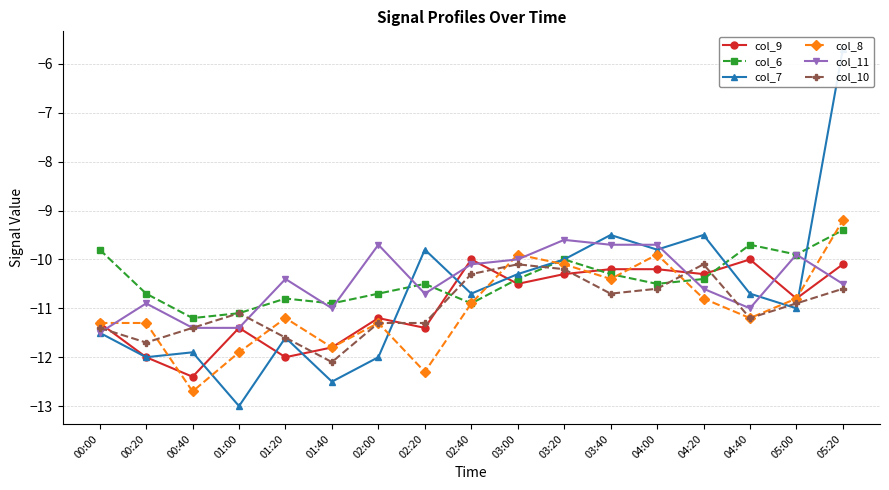

What is the minimum value for col_9?

-12.4